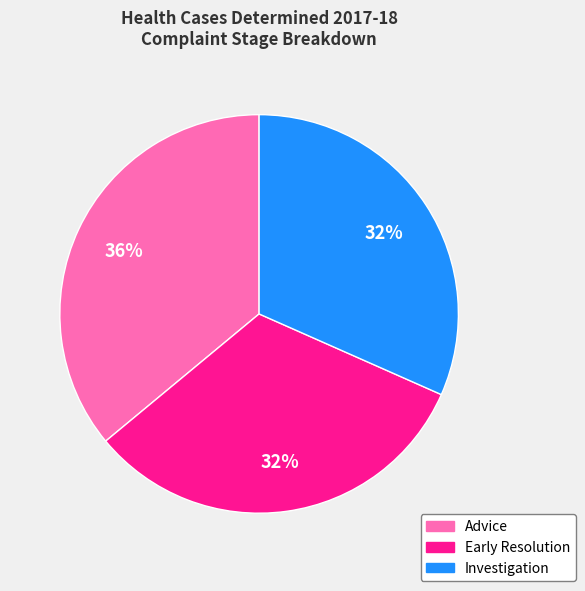

Is it true that Investigation is 32% of the pie?

True